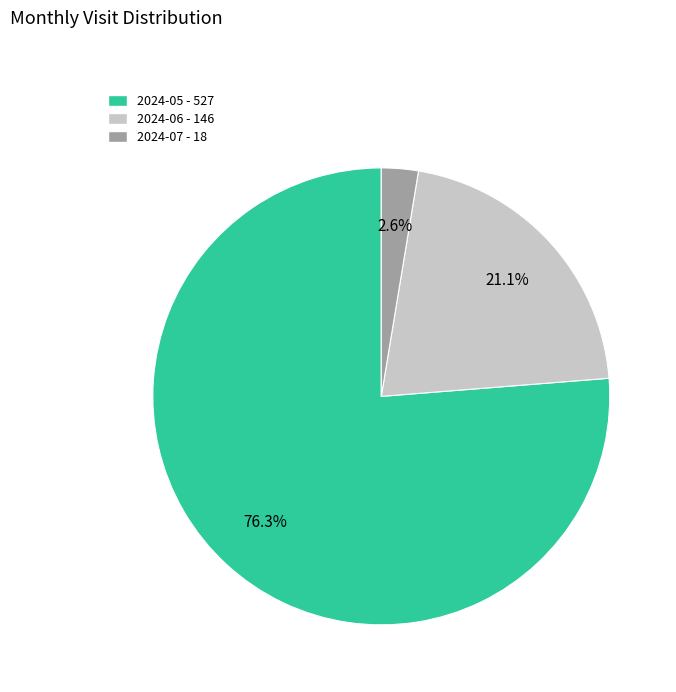

What is the smallest slice in the pie chart?

2024-07